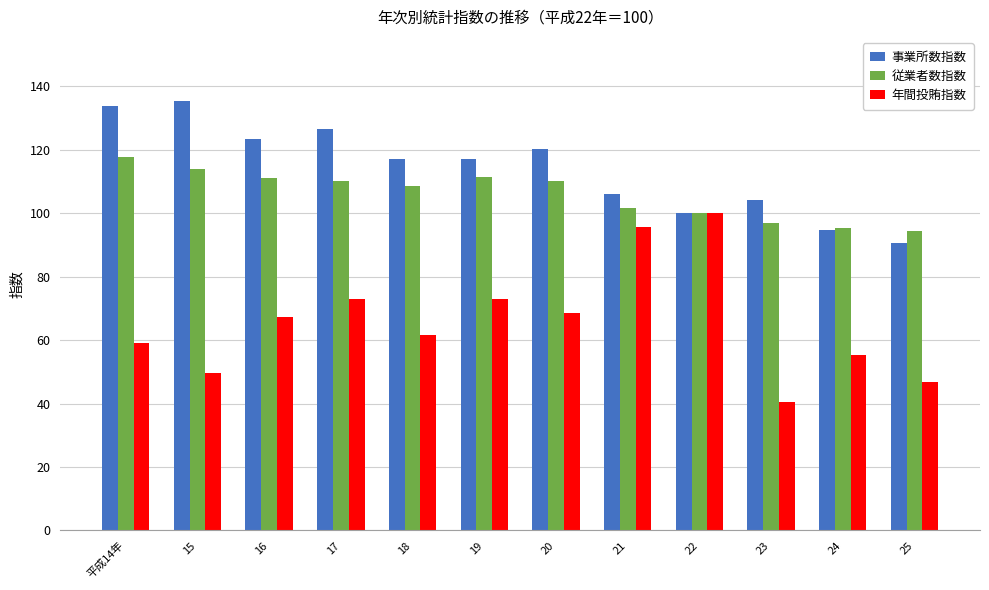

What is the label of the 2nd bar from the right?

24